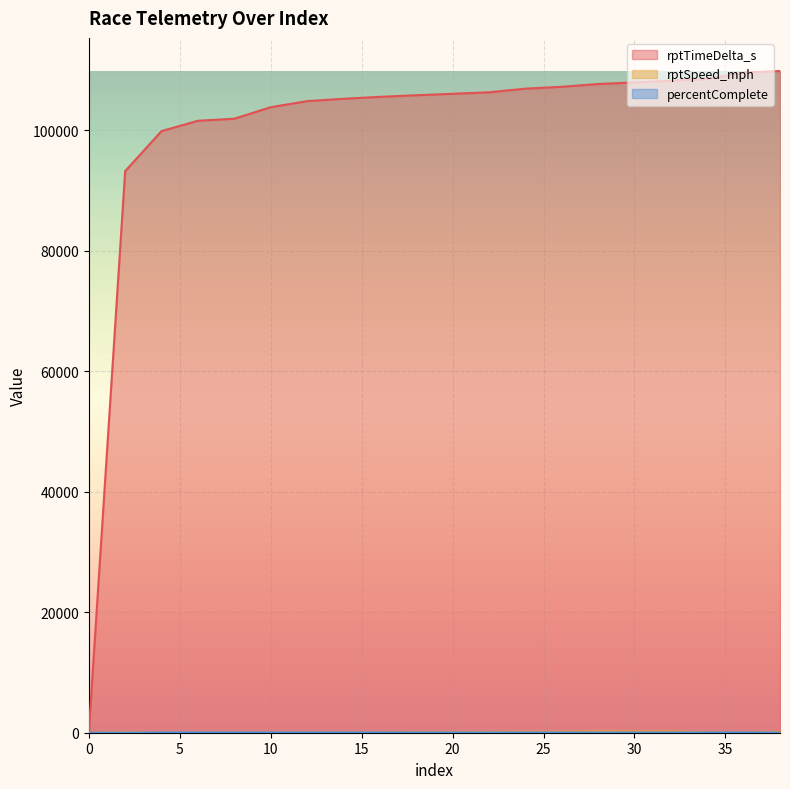

How many lines are shown in the chart?

3